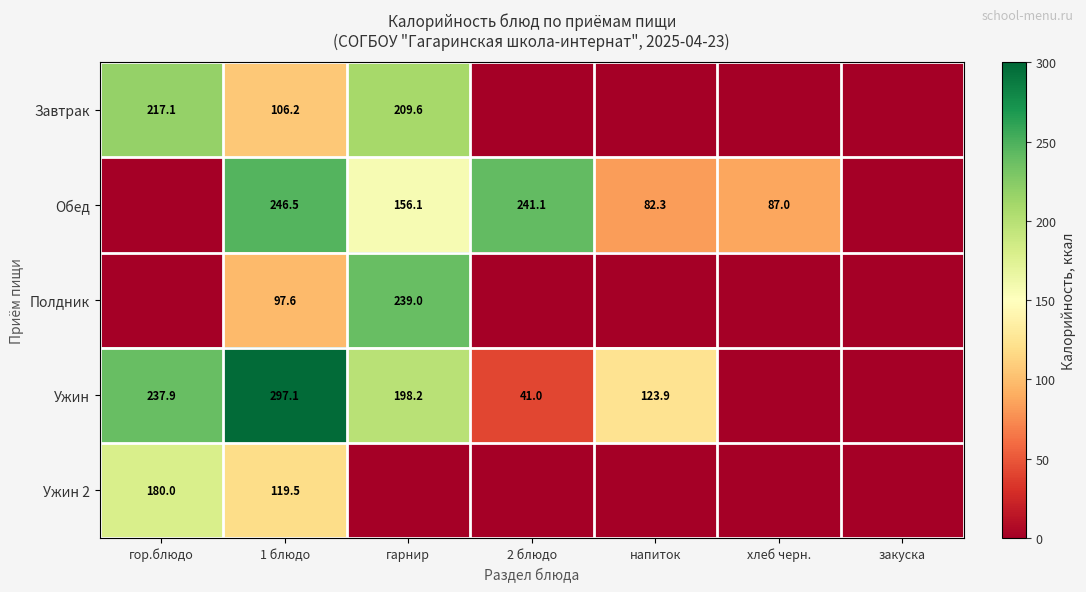

True or false: Завтрак has a value of 209.6 at гарнир.

True